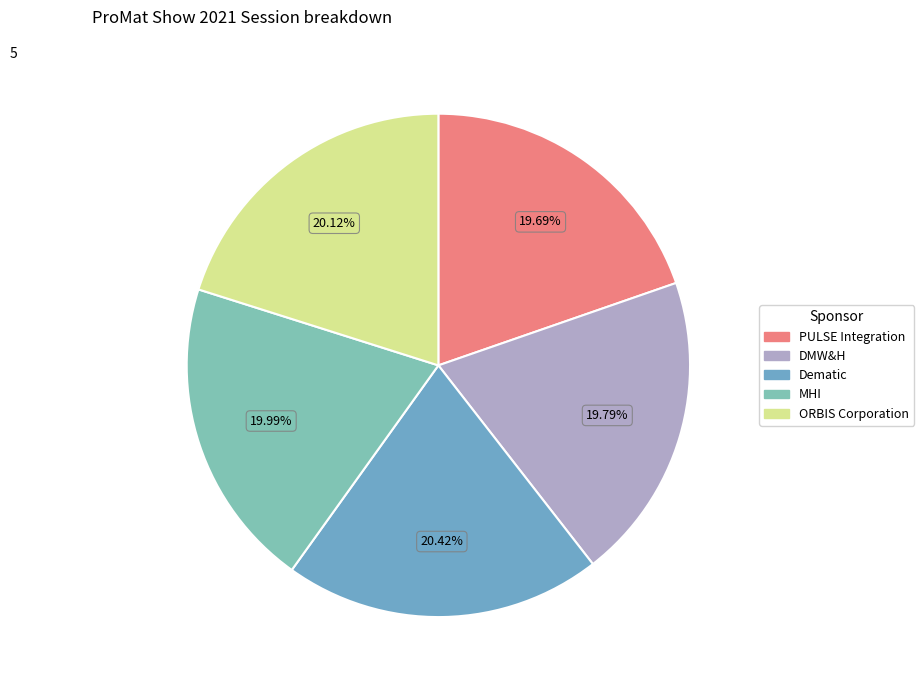

Does PULSE Integration account for over 50% of the chart?

No